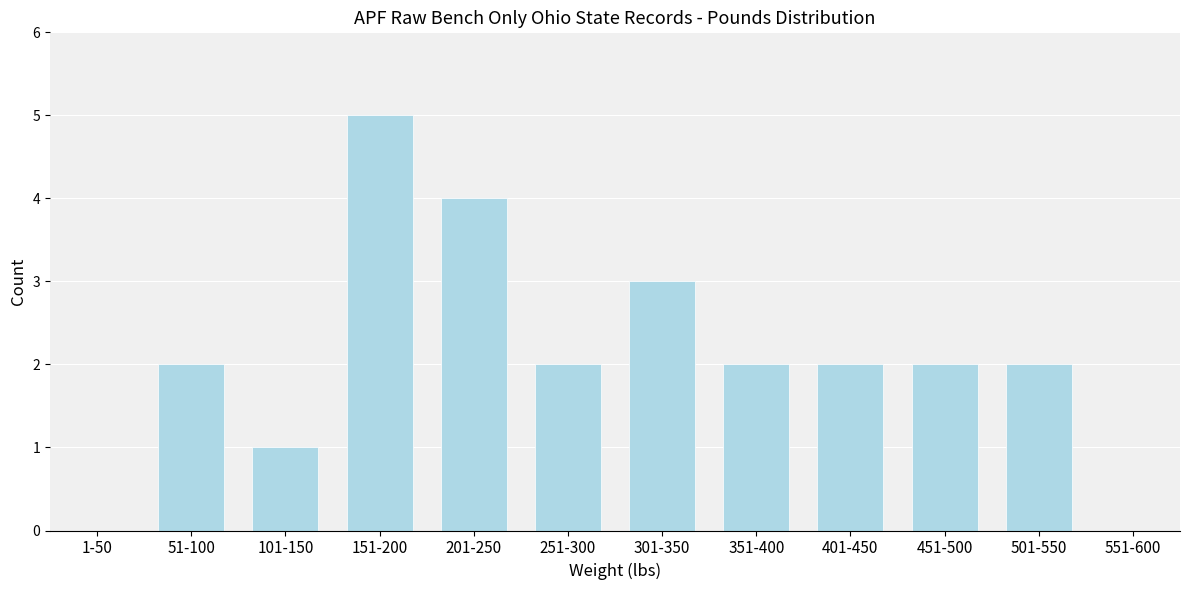

Reading right to left, what are all the values shown in this chart?

551-600=0	501-550=2	451-500=2	401-450=2	351-400=2	301-350=3	251-300=2	201-250=4	151-200=5	101-150=1	51-100=2	1-50=0